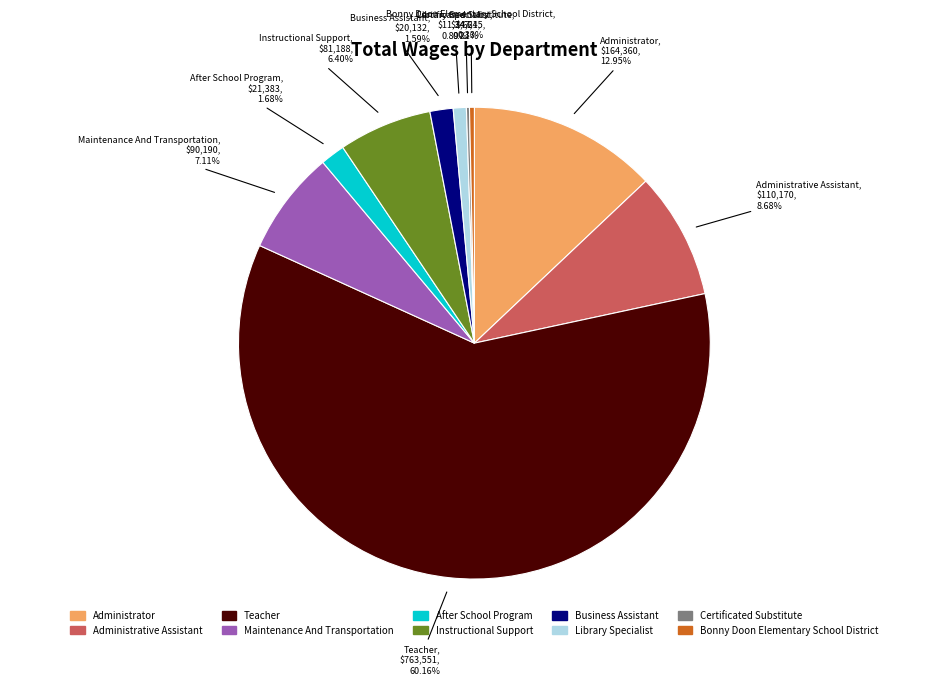

Which category has the biggest portion of the pie?

Teacher